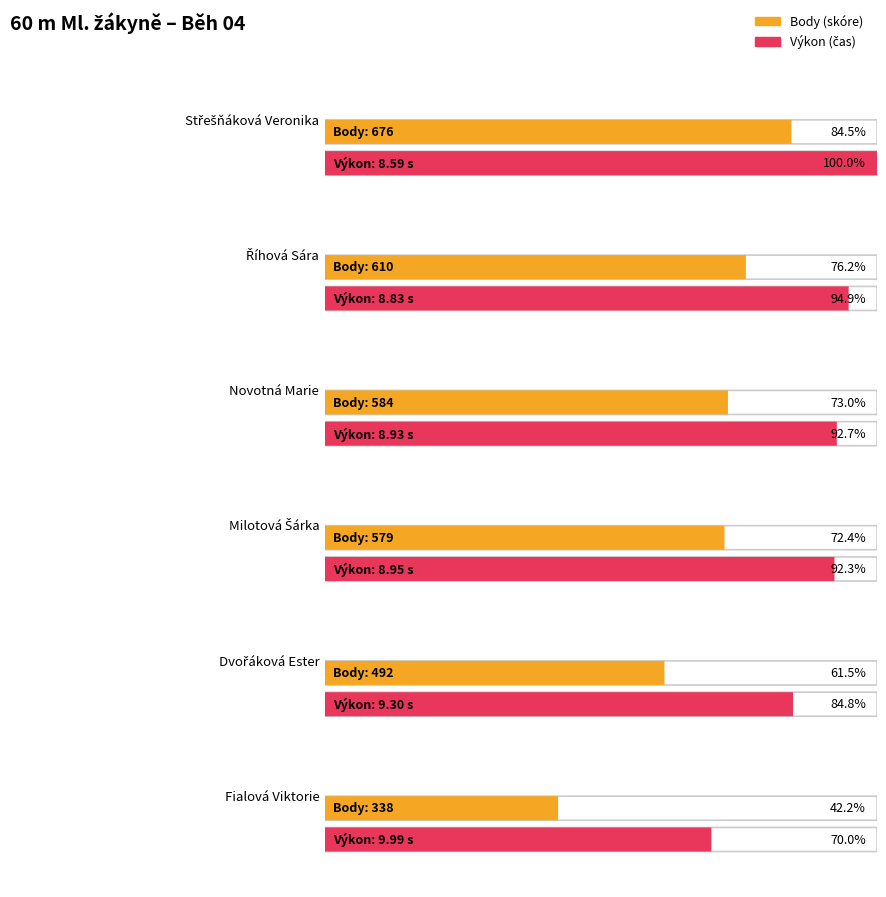

True or false: Body has a value of 492.0 at TJ Spartak Třebíč (Dvořáková).

True